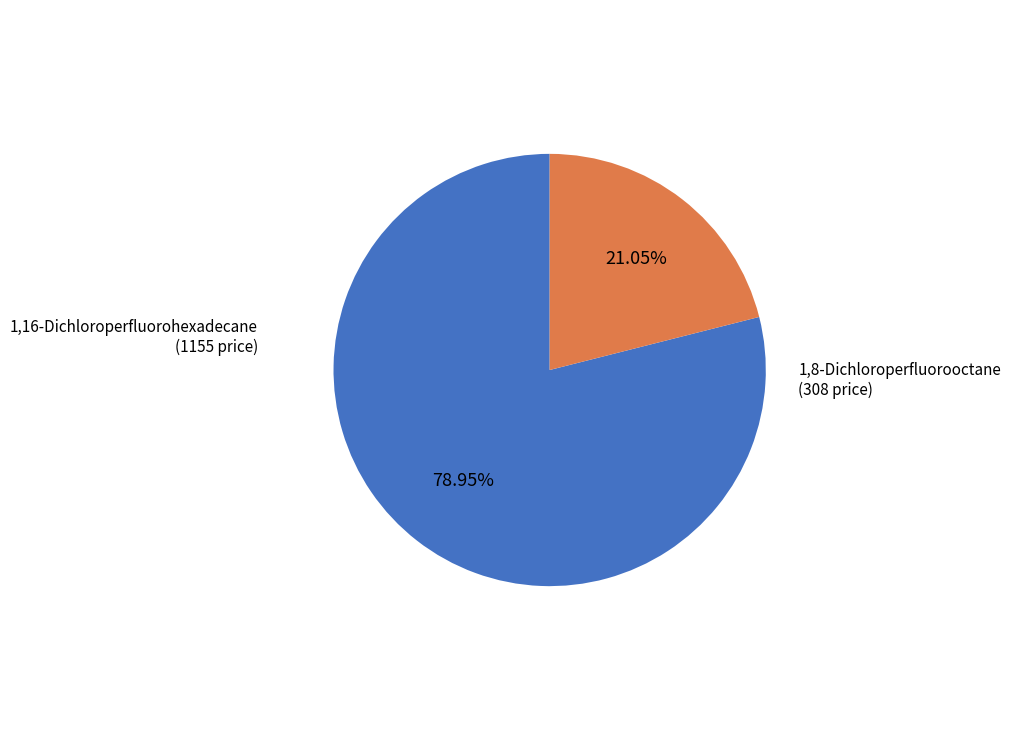

Is there any slice that represents more than half of the pie?

Yes